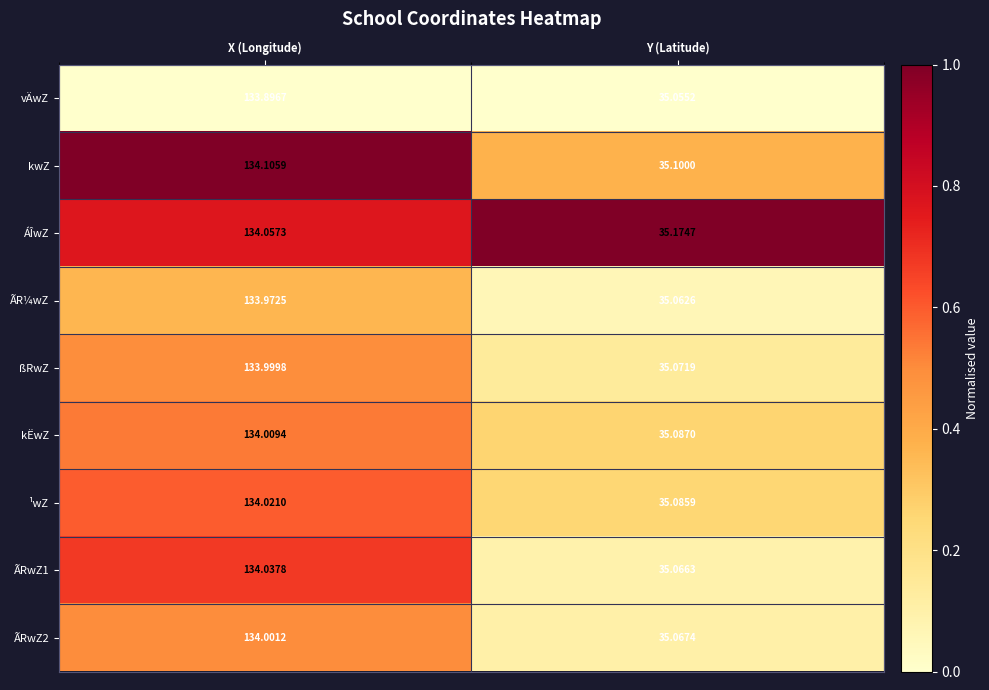

Which series has the largest total across all categories?

ÁÎwZ